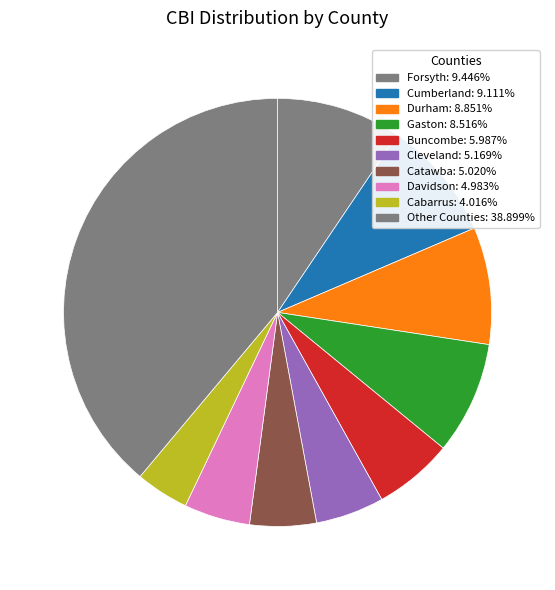

How many segments does this pie chart have?

10